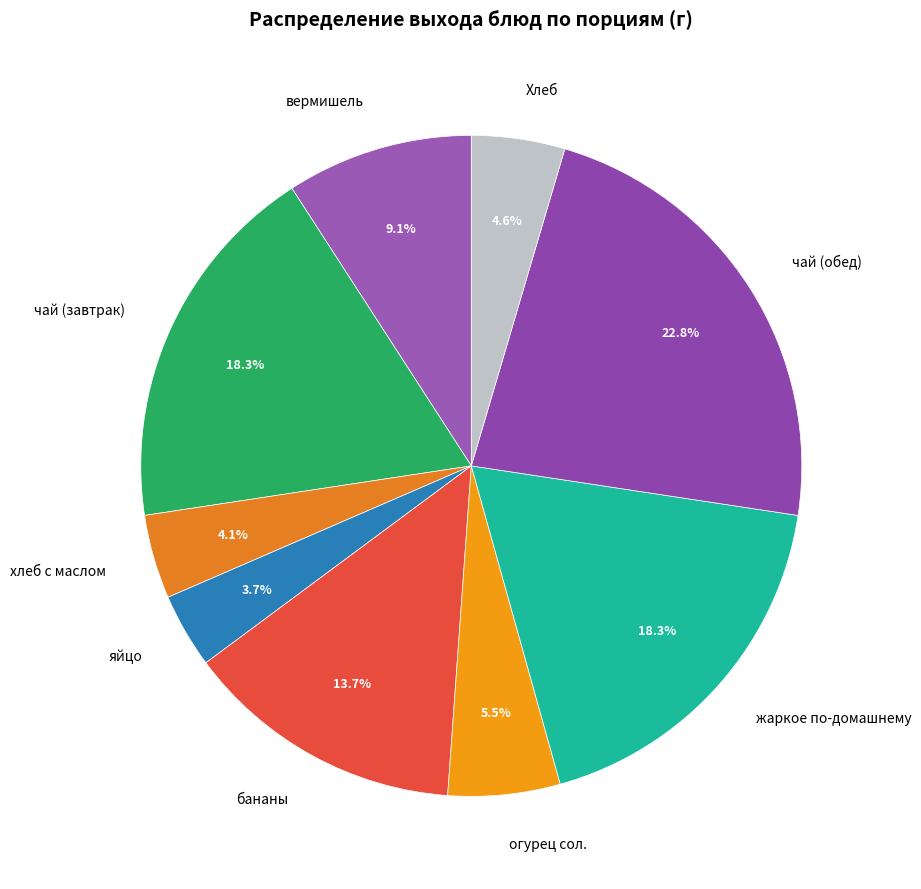

Does хлеб с маслом represent more than half of the total?

No